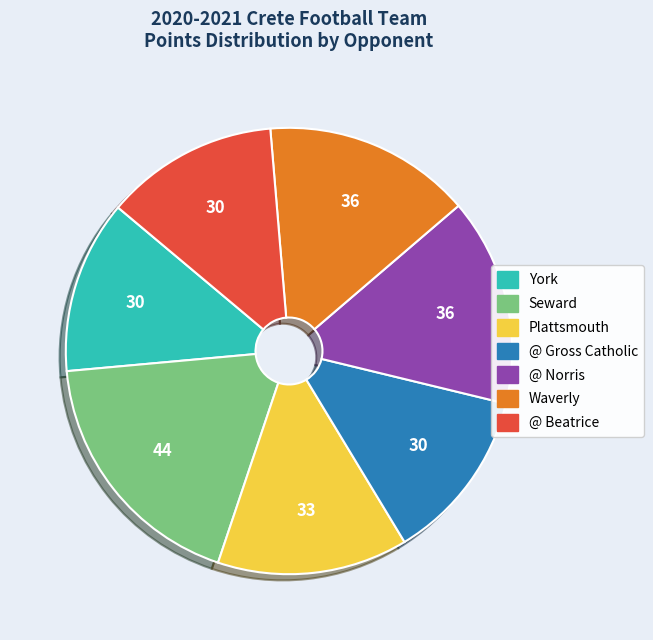

The Waverly slice represents 10% of the pie. True or false?

False